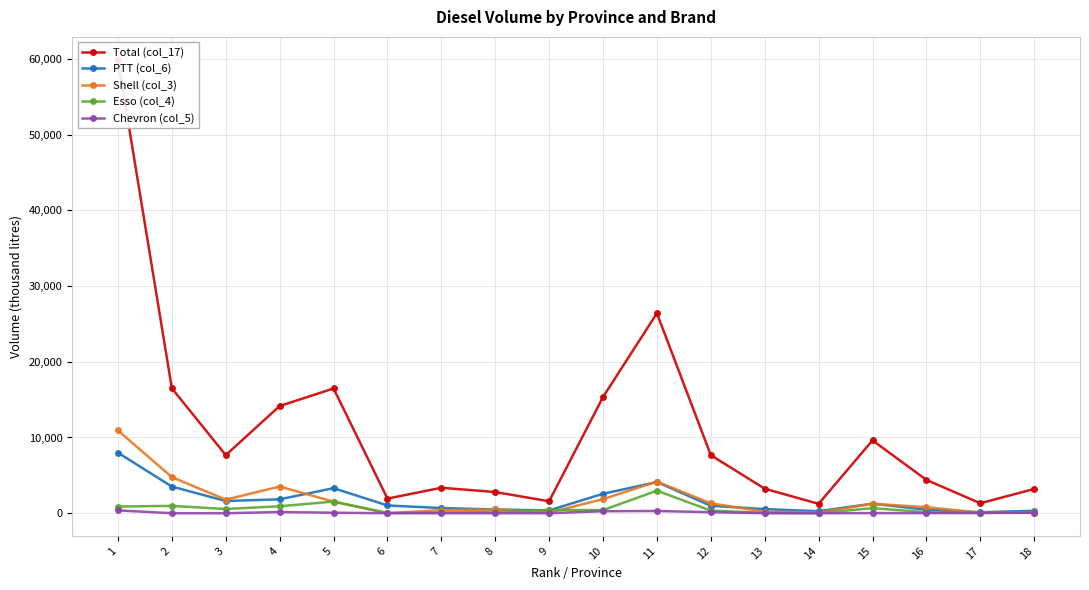

Between 13 and 7, which is larger?

7